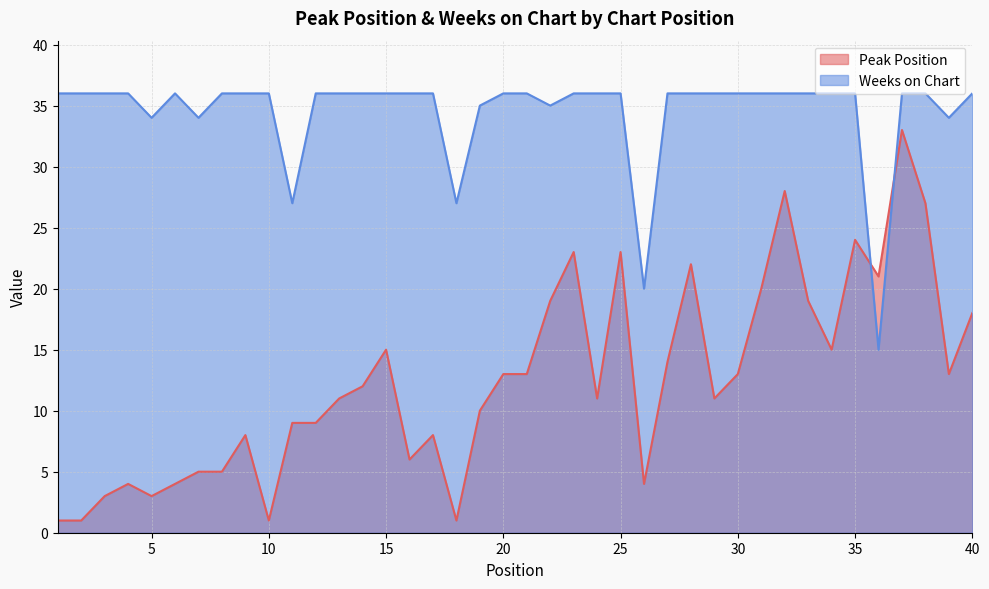

List the series in order of their overall mean, lowest first.

Peak Position, Weeks on Chart